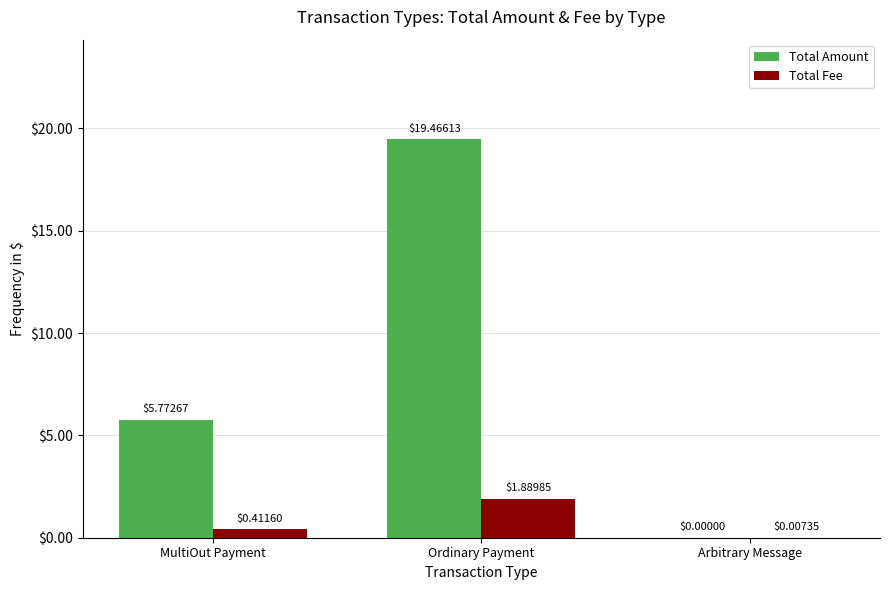

At which label does Total Amount first exceed 5?

MultiOut Payment